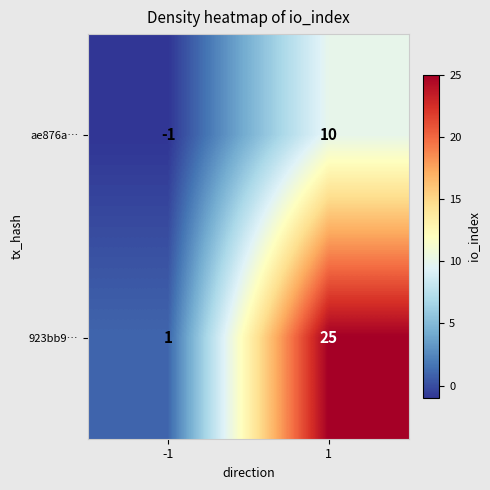

Read the ae876a… value at 1.

10